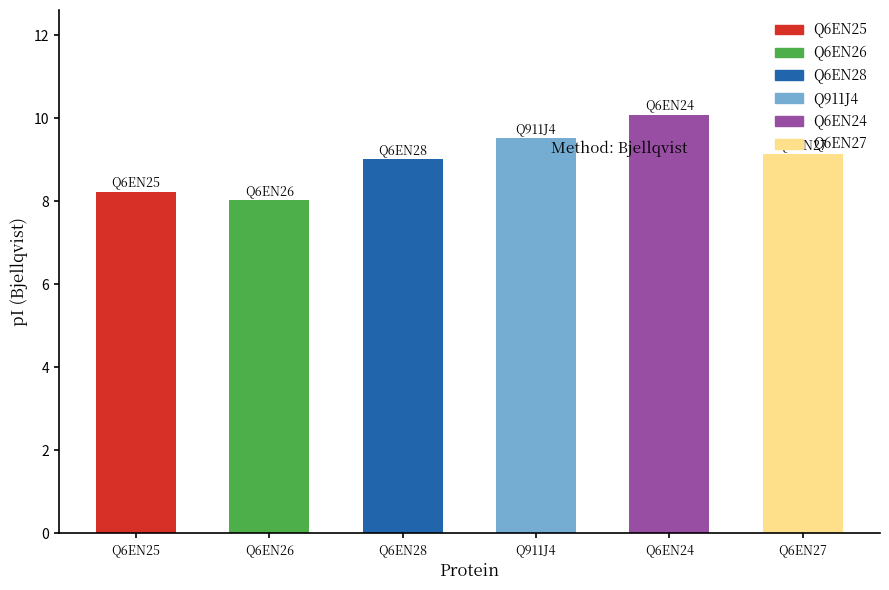

Approximately how many times larger is the value at Q6EN27 compared to Q6EN25?

1.1